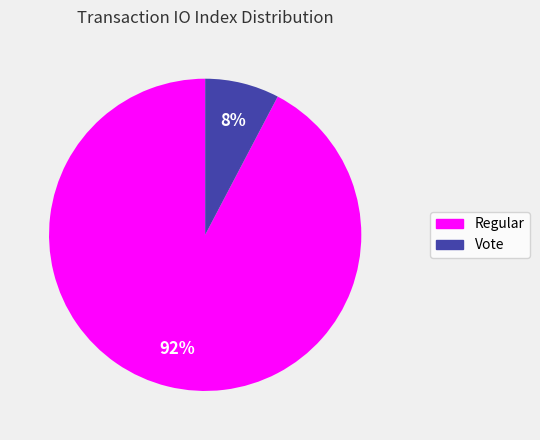

Is there a majority slice in this chart?

Yes